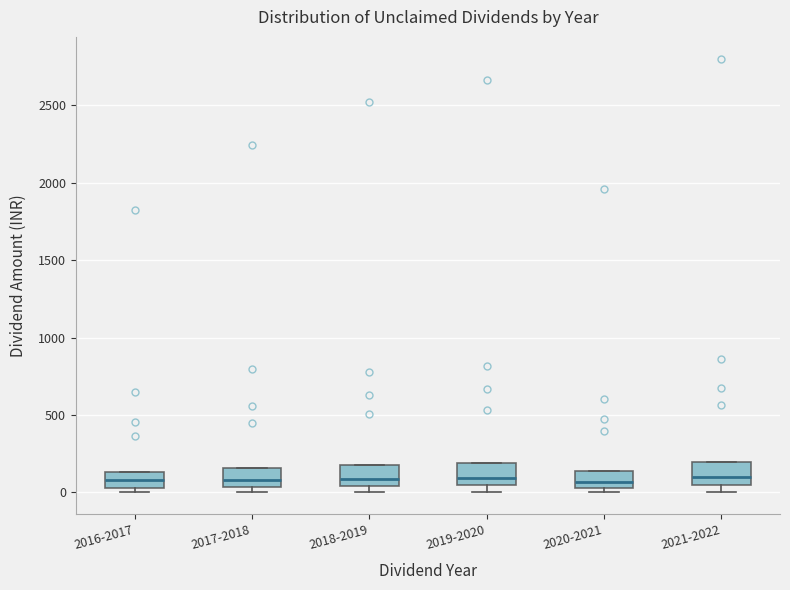

Reading left to right, read every box against the y-axis: the position of its median line, the range the box covers, and the ends of its whiskers. The values are not printed on the chart, so give them approximately, as read against the axis.

2016-2017: median 100, box 50 to 150, whiskers 0 to 150
2017-2018: median 100, box 50 to 150, whiskers 0 to 150
2018-2019: median 100, box 50 to 200, whiskers 0 to 200
2019-2020: median 100, box 50 to 200, whiskers 0 to 200
2020-2021: median 50 (inside the box), box 50 to 150, whiskers 0 to 150
2021-2022: median 100, box 50 to 200, whiskers 0 to 200